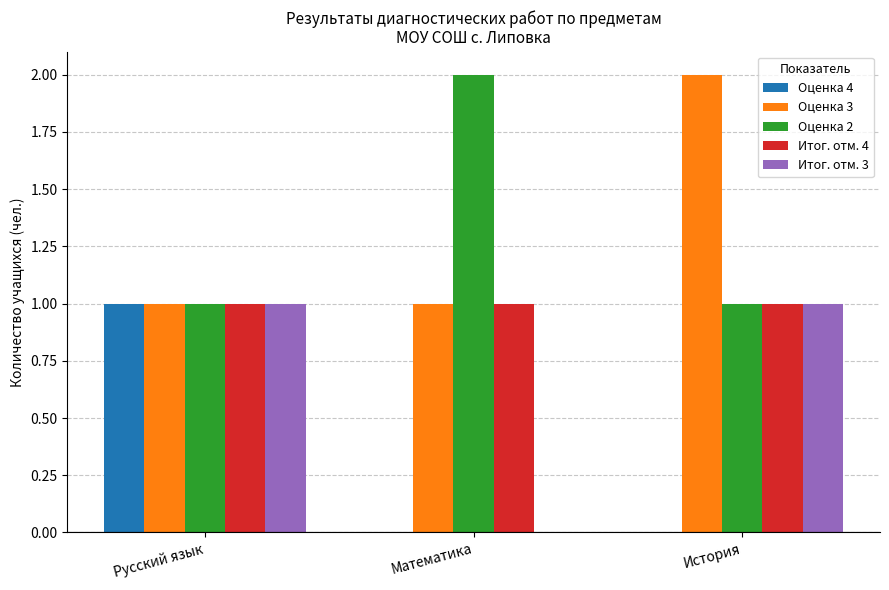

Is the value of Итог. отм. 3 at Русский язык greater than the value of Оценка 3 at История?

No